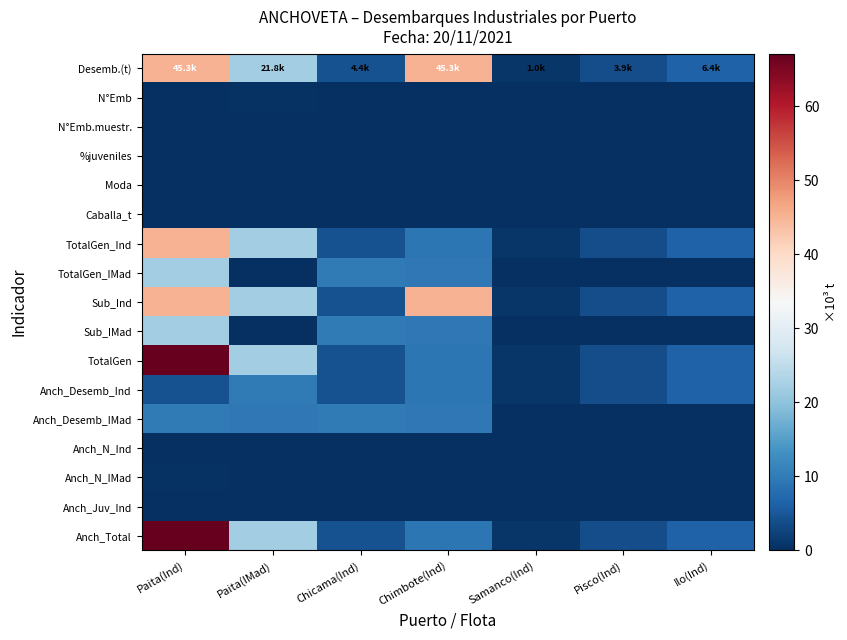

At which category is the sum across all series the highest?

Paita(Ind)